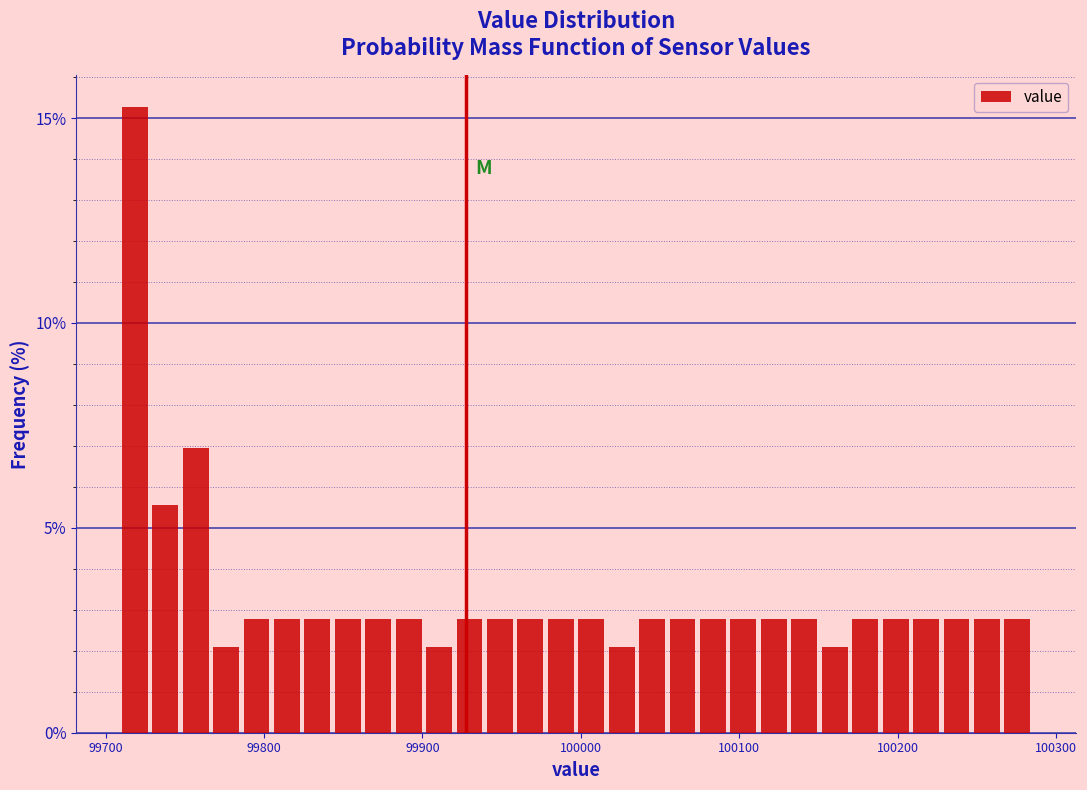

Around what value on the x-axis is the tallest bar? Give the approximate position of its centre, as read against the axis.

99720